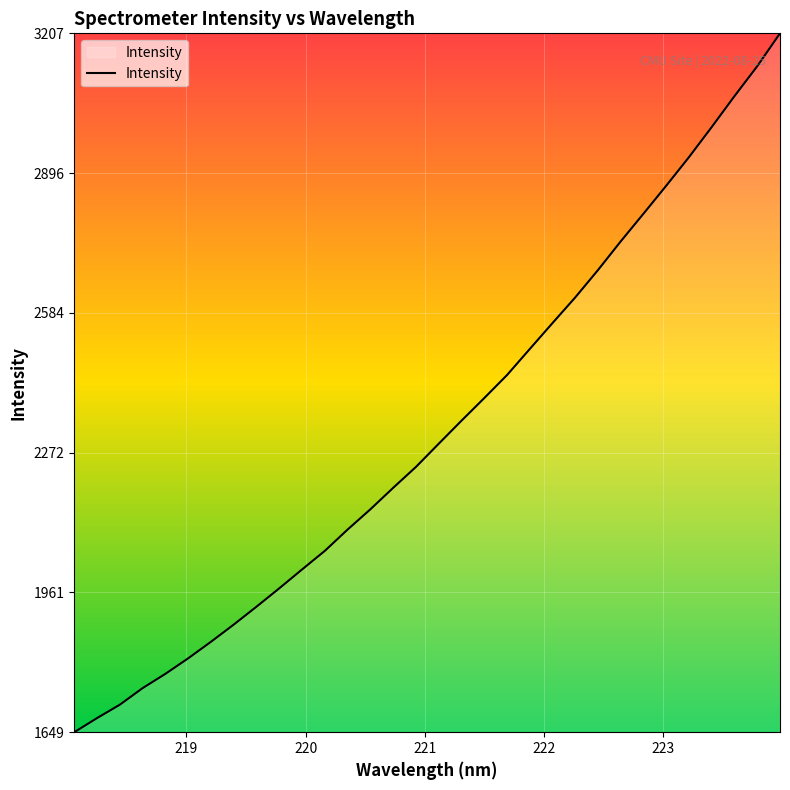

What is the smallest value displayed?

1648.9